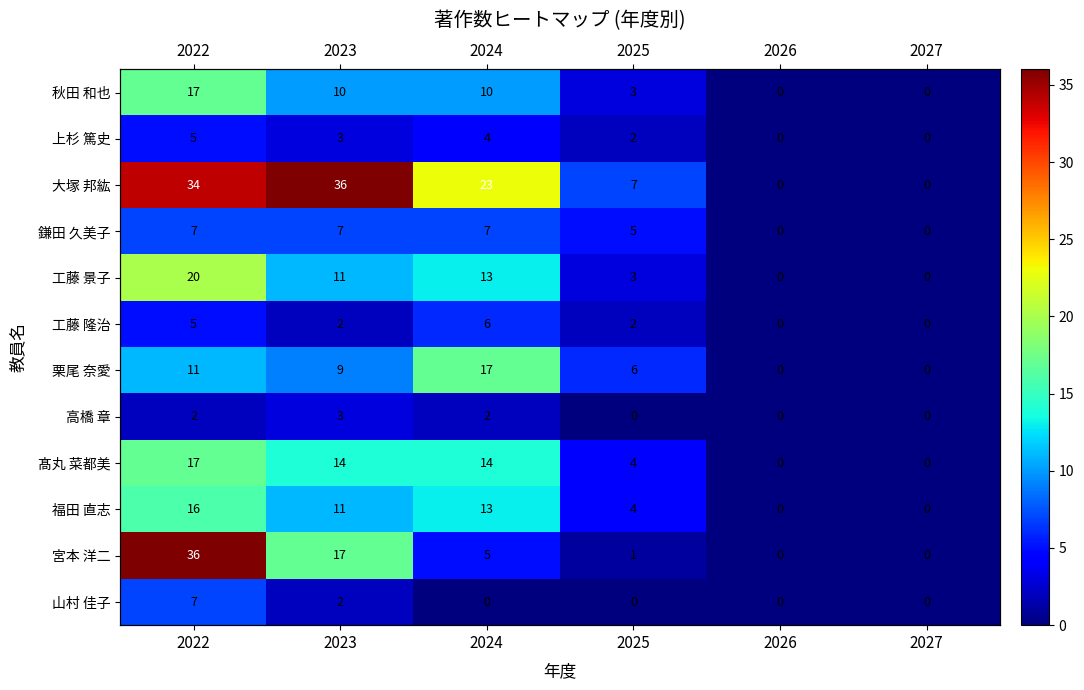

Rank the series by their maximum value, from lowest to highest.

高橋 章, 上杉 篤史, 工藤 隆治, 鎌田 久美子, 山村 佳子, 福田 直志, 秋田 和也, 栗尾 奈愛, 髙丸 菜都美, 工藤 景子, 大塚 邦紘, 宮本 洋二